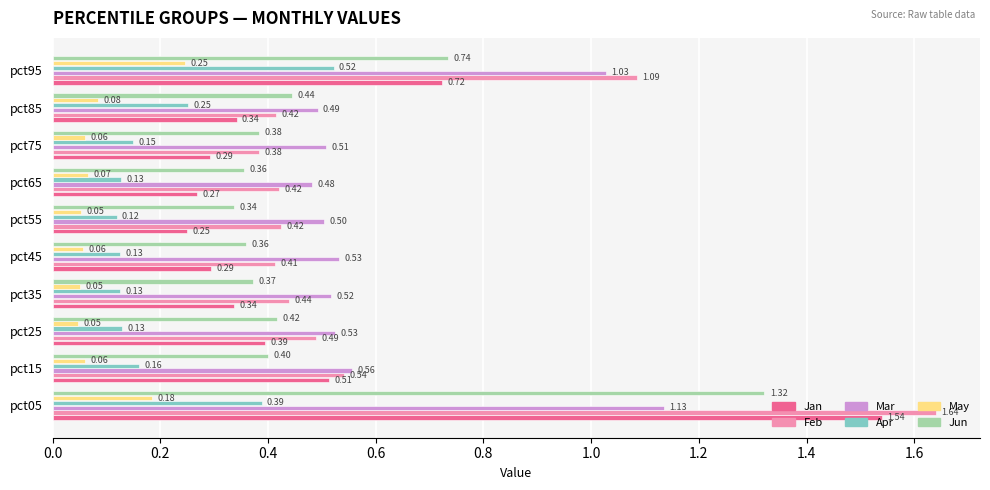

At pct35, list the series in order from smallest to largest.

May, Apr, Jan, Jun, Feb, Mar